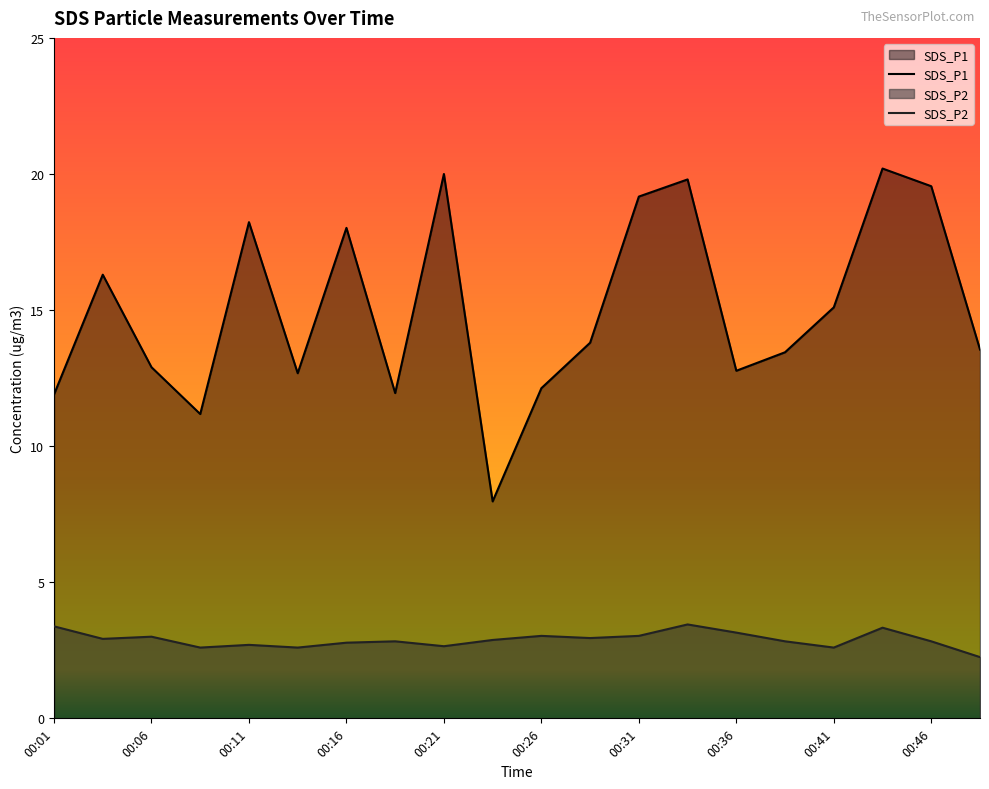

Read the SDS_P1 value at 00:11.

18.2